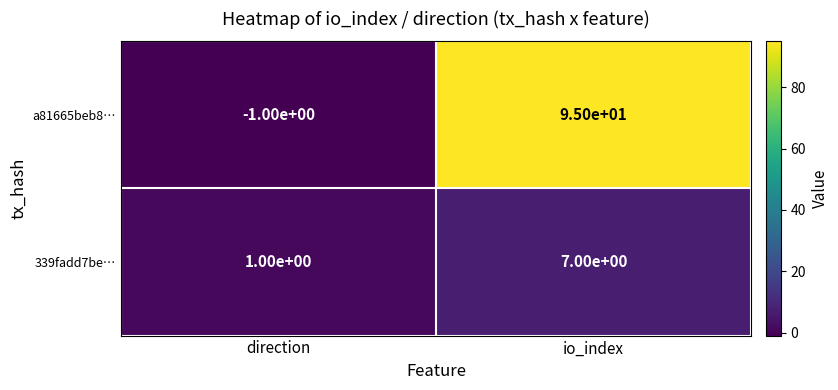

Is it true that a81665beb8… equals -1 at direction?

True